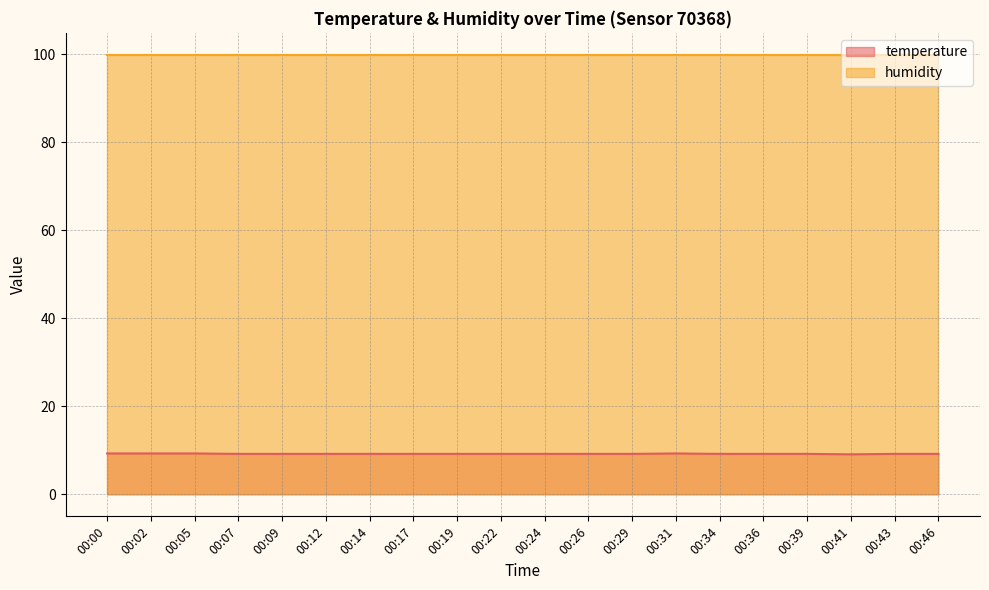

What is the value of the 12th point from the left?

9.2